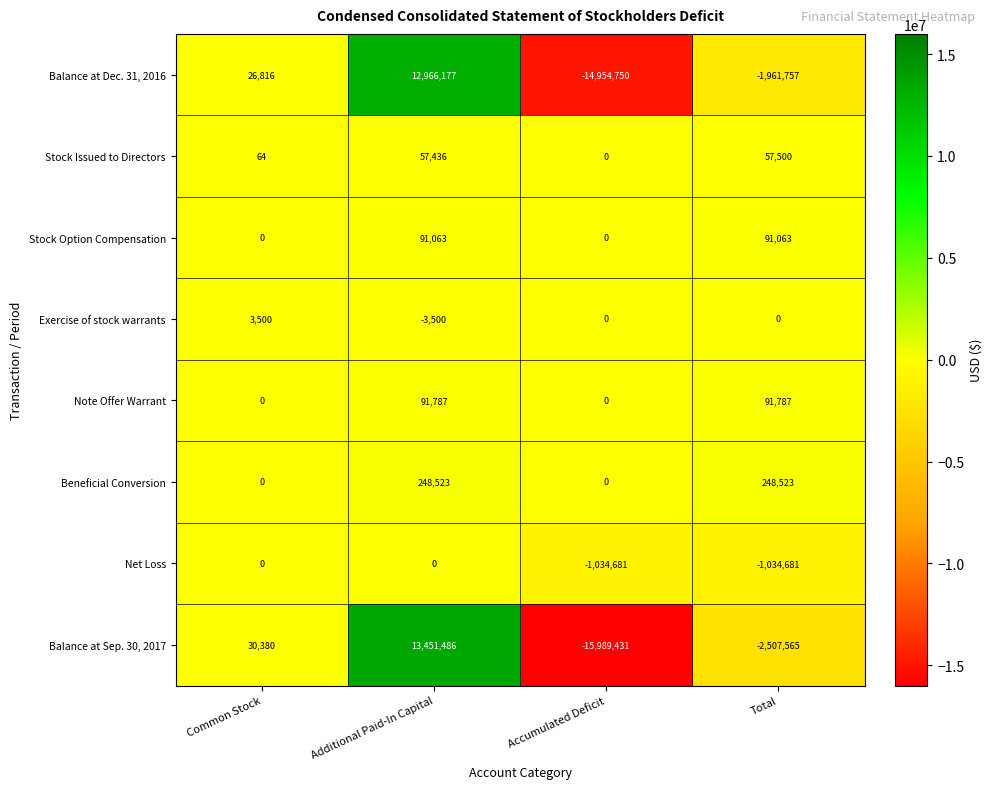

What is the total value across all series at Accumulated Deficit?

-31978862